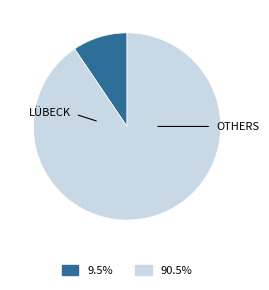

Does any single category account for the majority?

Yes